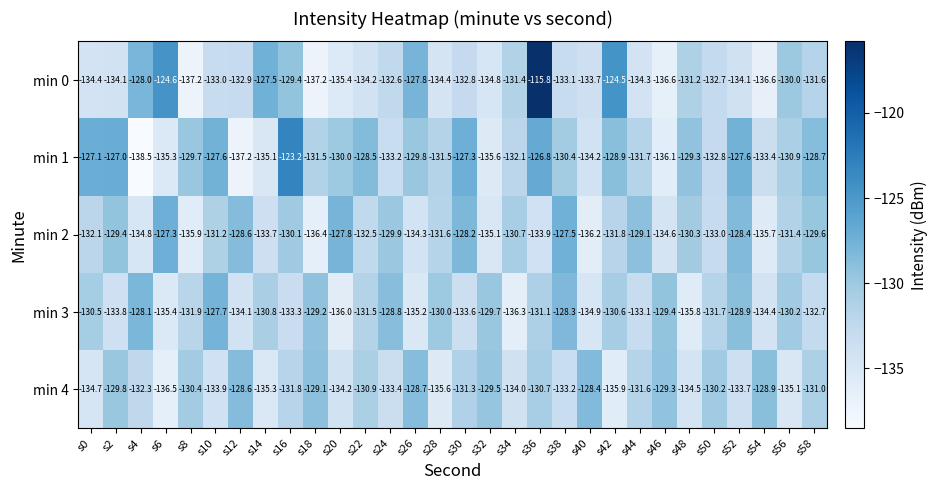

At which category is the sum across all series the highest?

s36